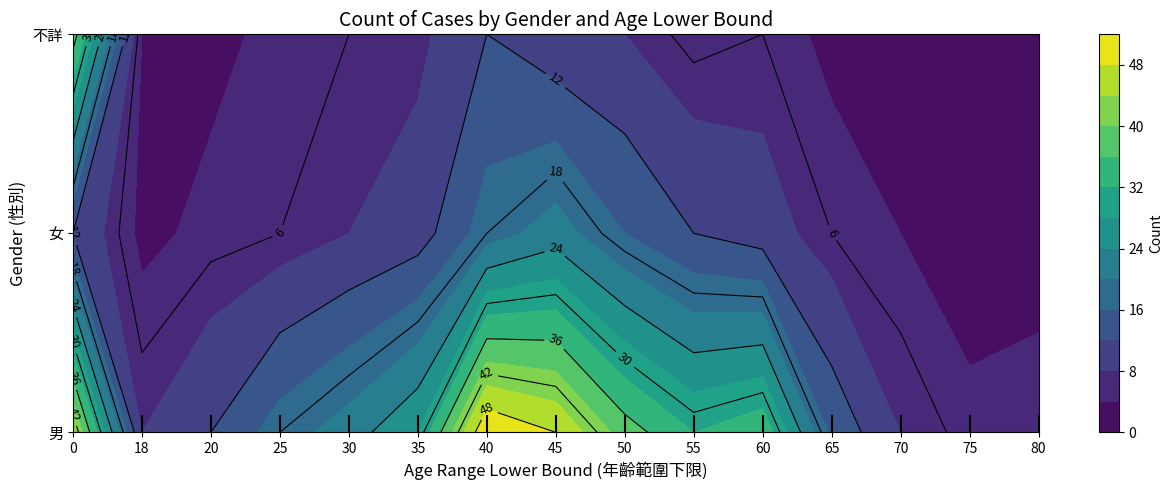

At 55, list the series in order from largest to smallest.

男, 女, 不詳